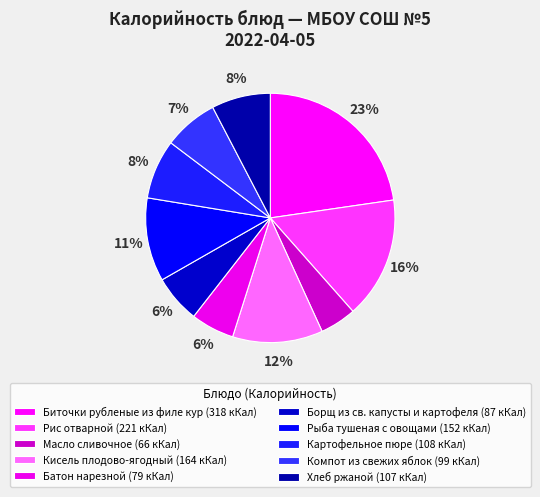

What percentage do Кисель плодово-ягодный and Компот из свежих яблок together represent?

18.8%